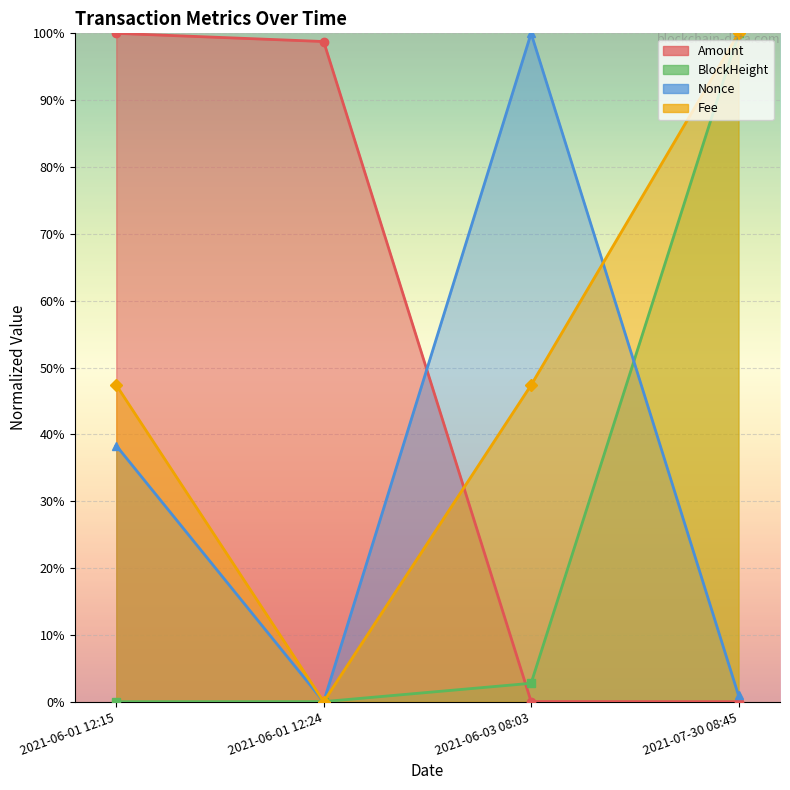

True or false: Amount has more than 2 interior local peaks.

False